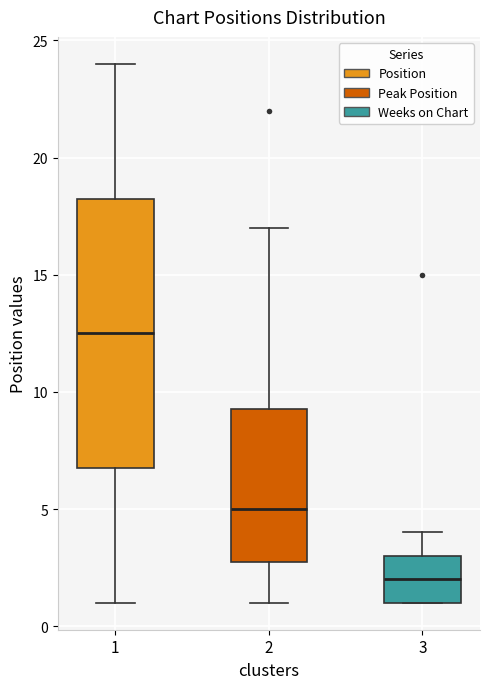

Which box is the tallest, from its lower edge to its upper edge?

1